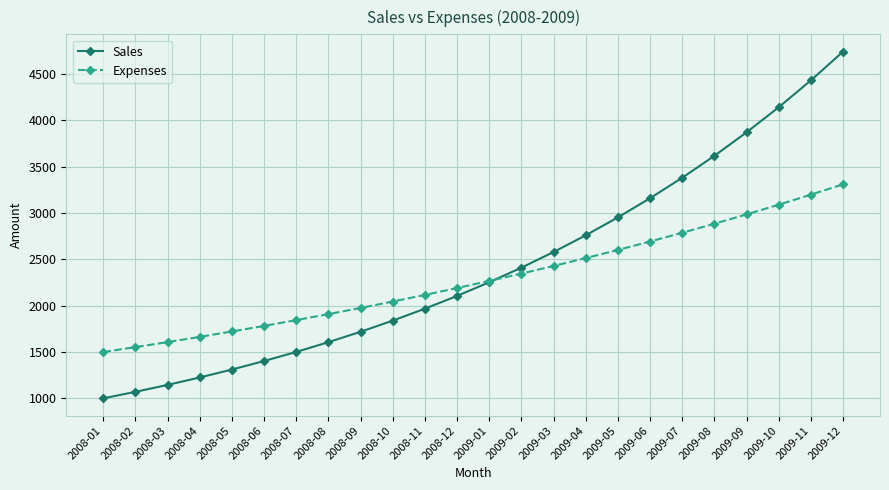

What is the label of the 9th point from the right?

2009-04